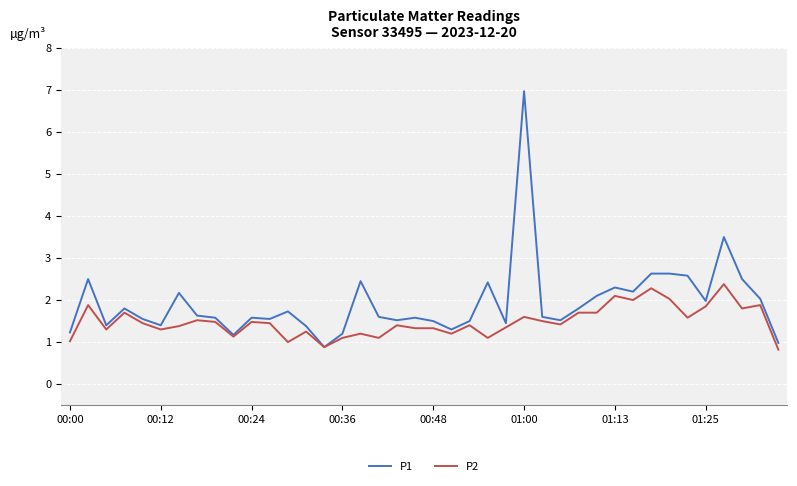

Rank the series by their maximum value, from highest to lowest.

P1, P2